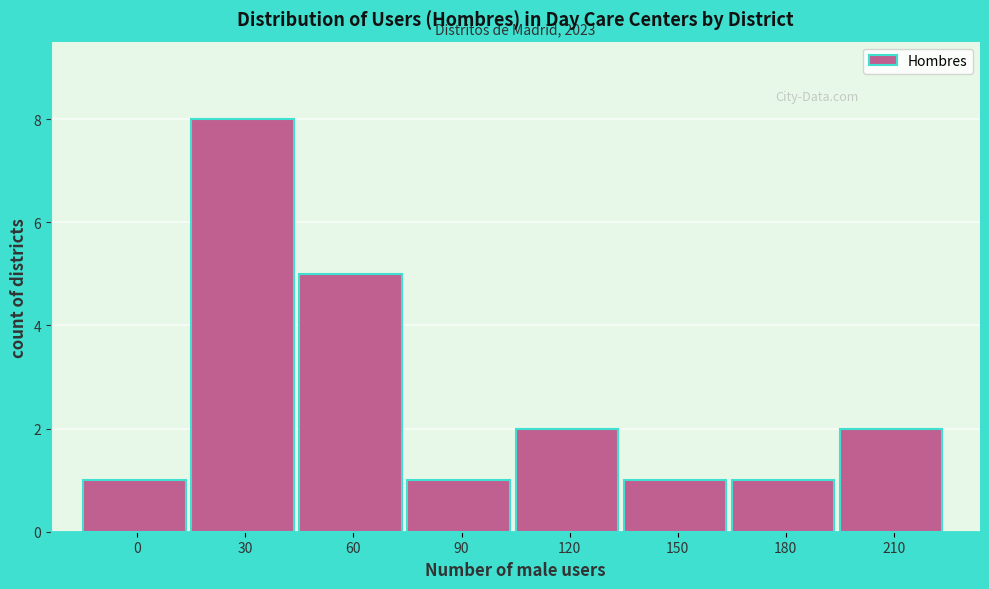

Reading left to right, what are all the values shown in this chart?

1	8	5	1	2	1	1	2